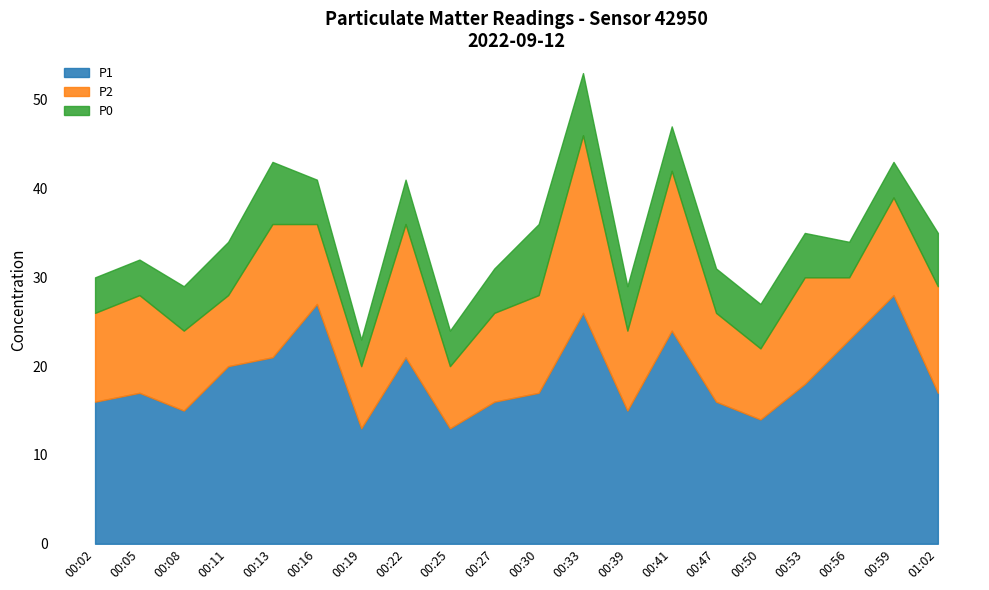

At which label does P2 first exceed 10?

00:05